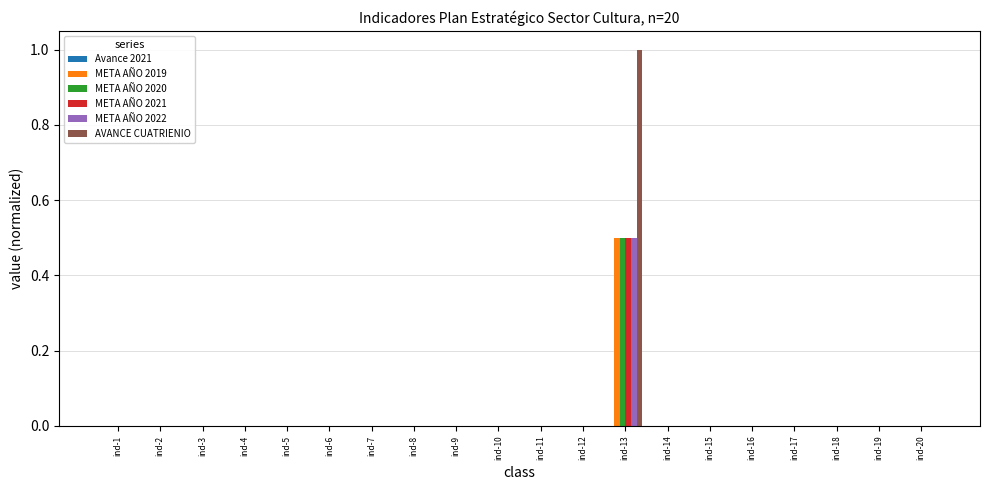

Between ind-9 and ind-13, which series saw the biggest shift?

AVANCE CUATRIENIO